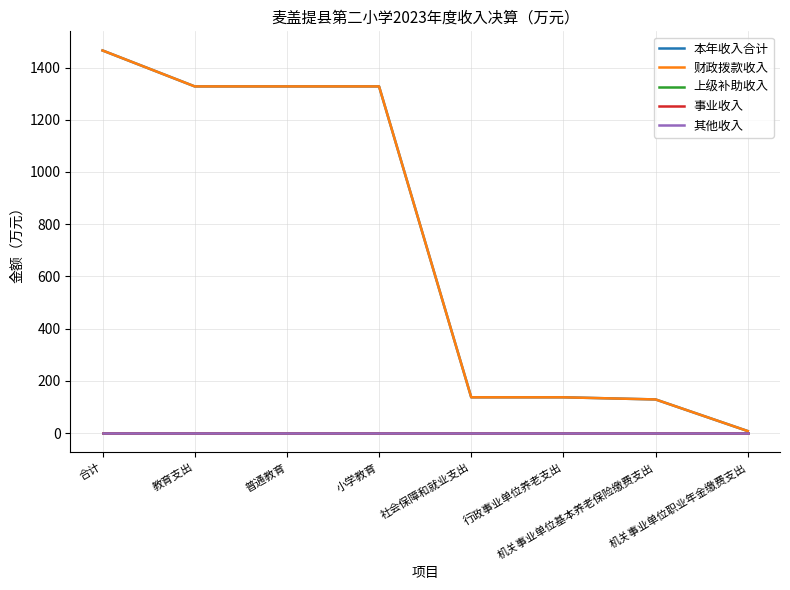

Does the chart display data point markers on the line(s)?

No